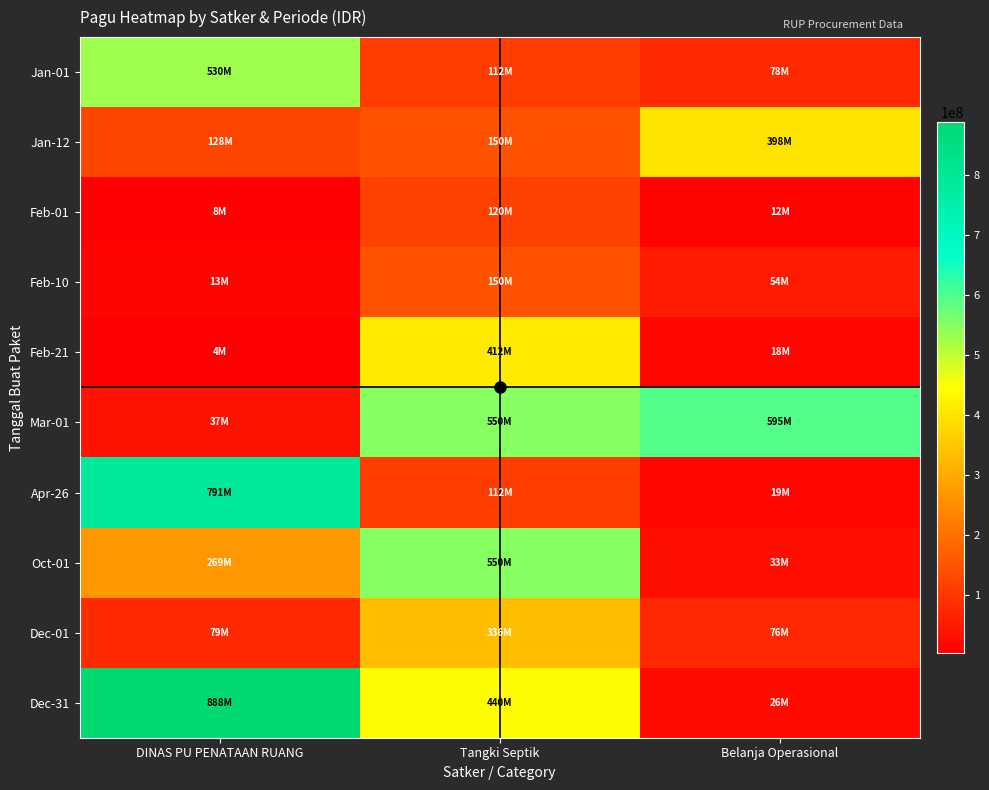

Between Tangki Septik and Belanja Operasional, which series saw the biggest shift?

Oct-01